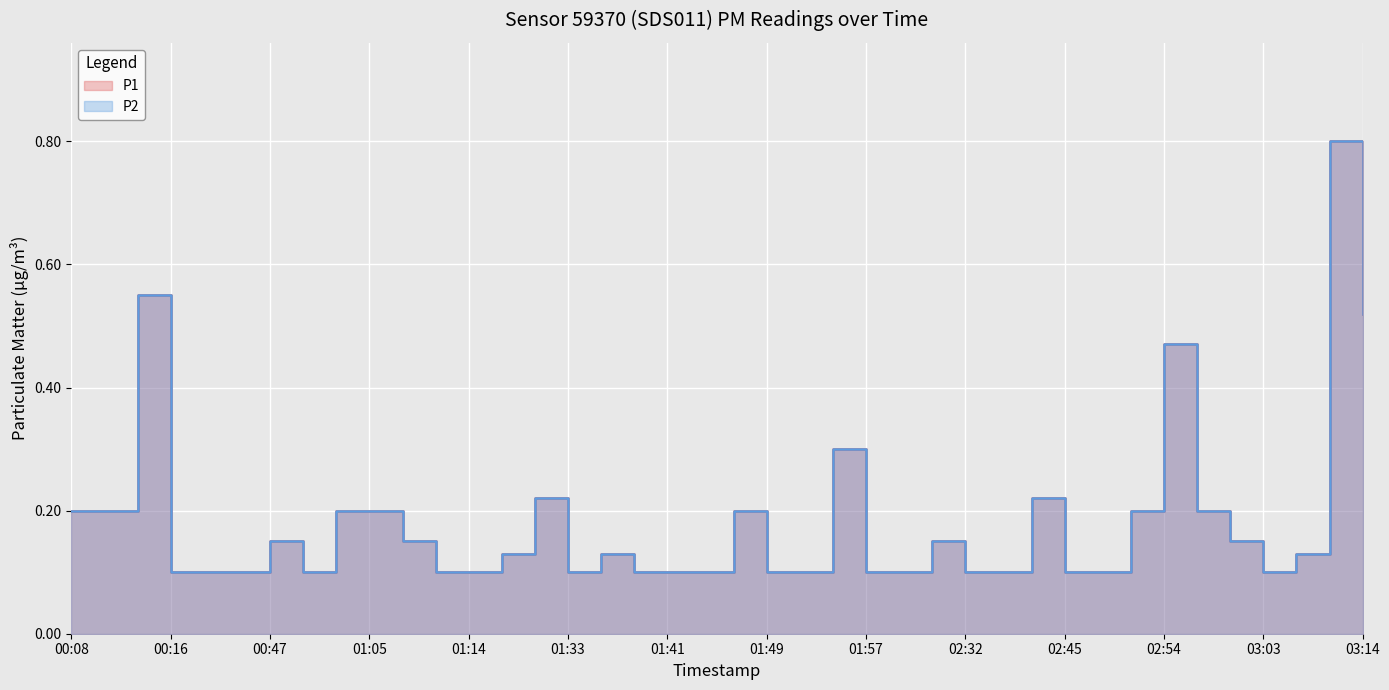

What are all the series names shown in the legend?

P1, P2